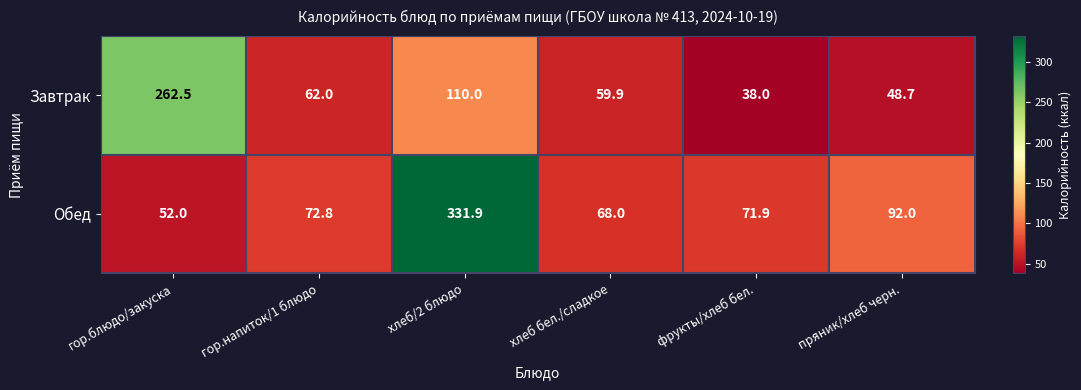

How many series are shown in this chart?

2